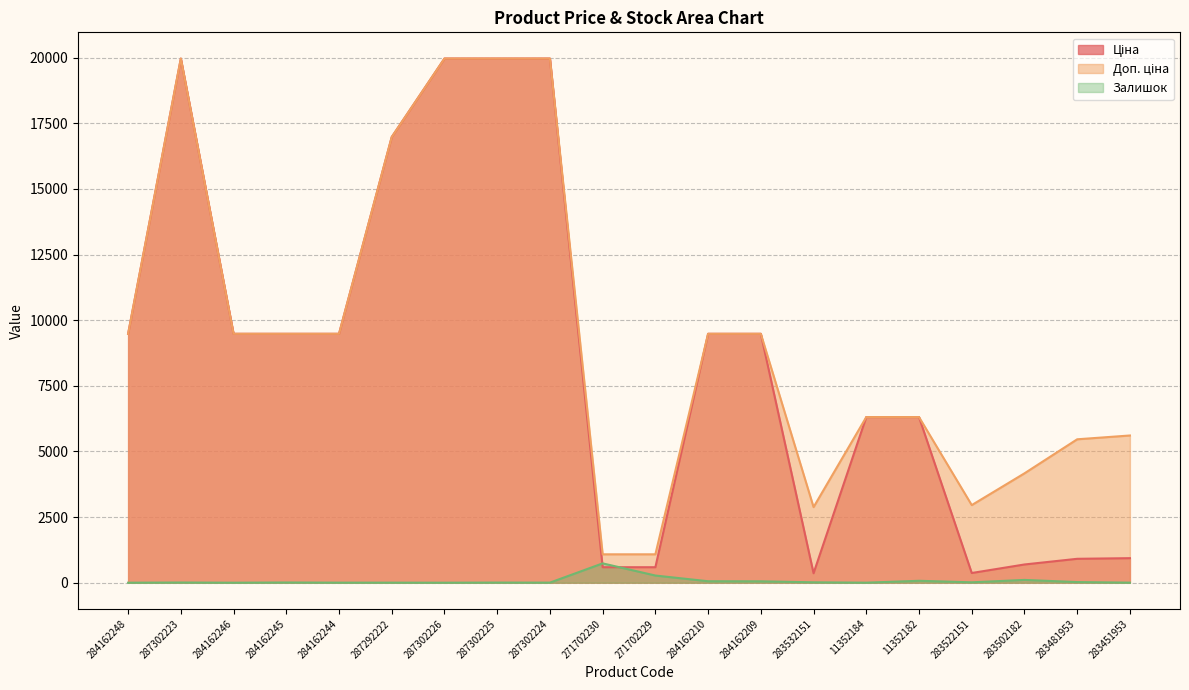

True or false: Залишок and Доп. ціна cross at least once.

False